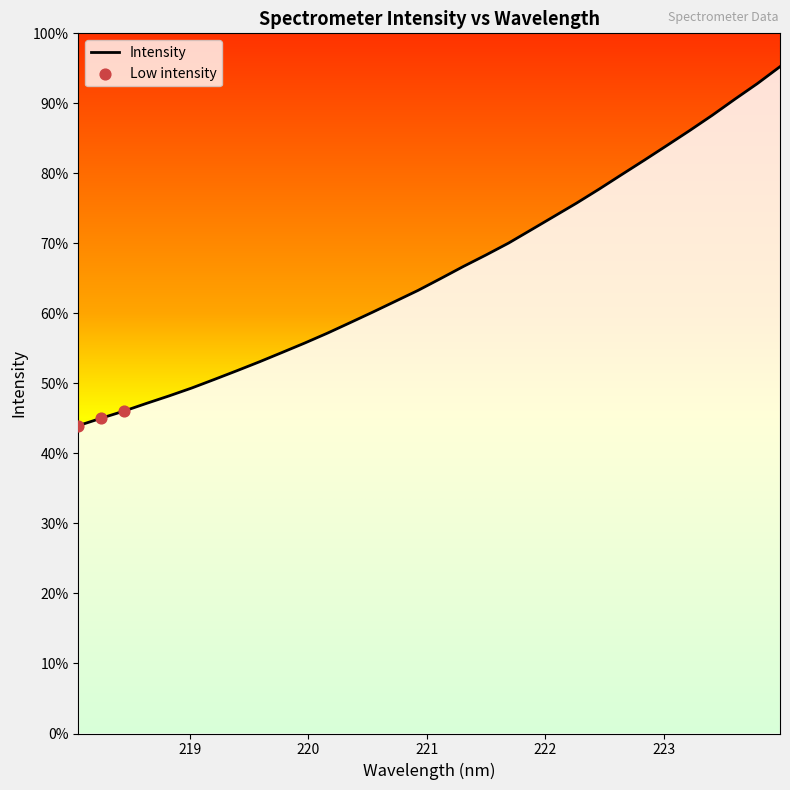

Is this an area chart (filled region under the line)?

Yes